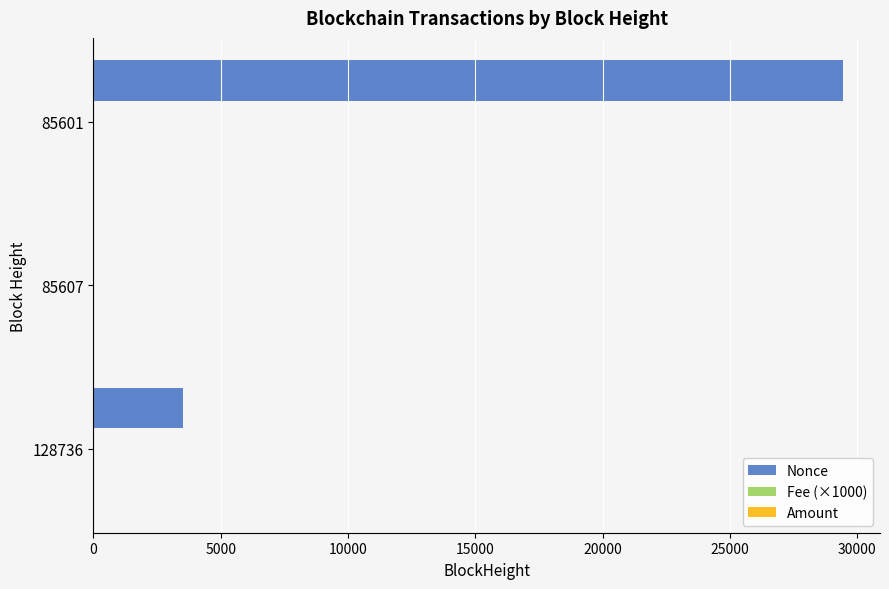

Between 128736 and 85601, which series saw the biggest shift?

Nonce